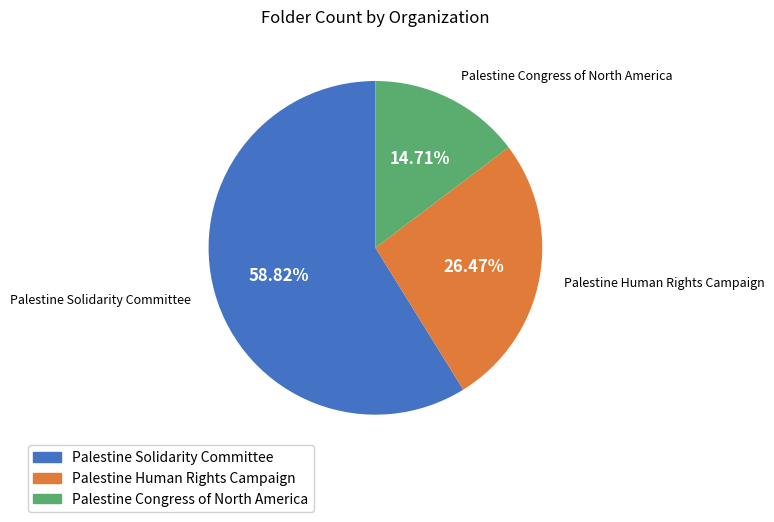

Between Palestine Solidarity Committee and Palestine Congress of North America, which is larger?

Palestine Solidarity Committee